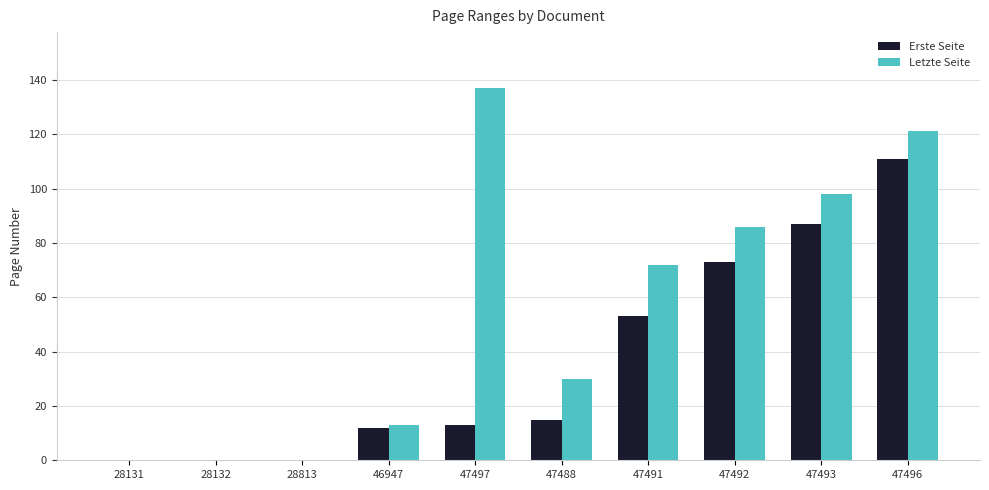

How many series are shown in this chart?

2